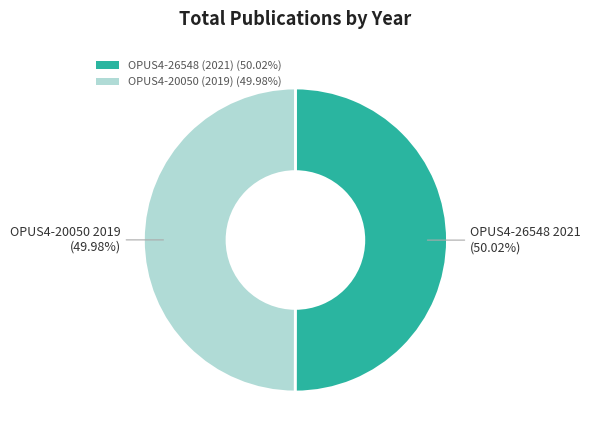

Combined, do OPUS4-20050 (2019) and OPUS4-26548 (2021) account for over 50%?

Yes